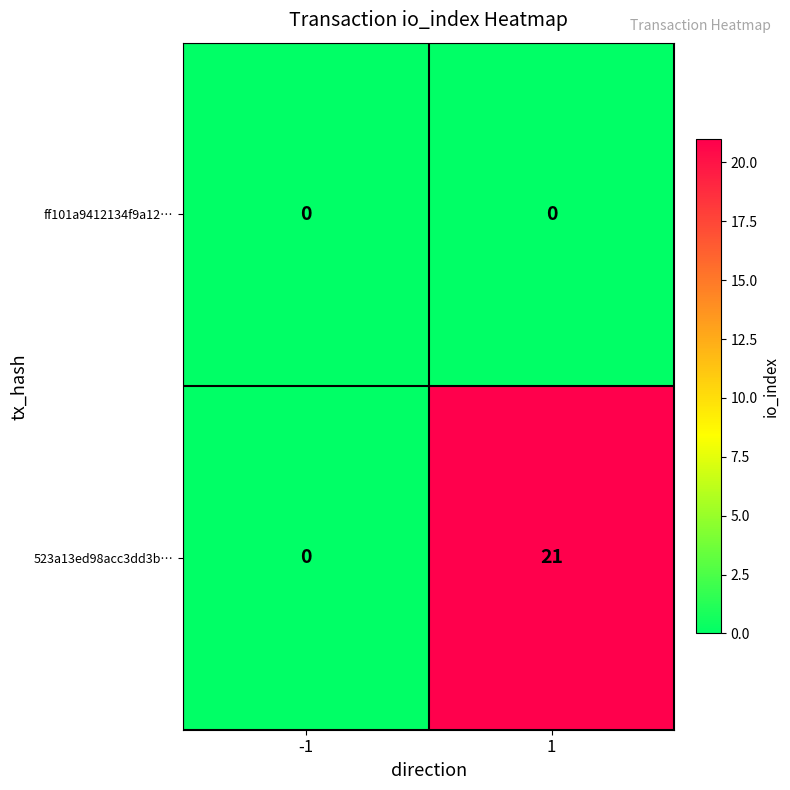

At how many categories does at least one series exceed 11?

1